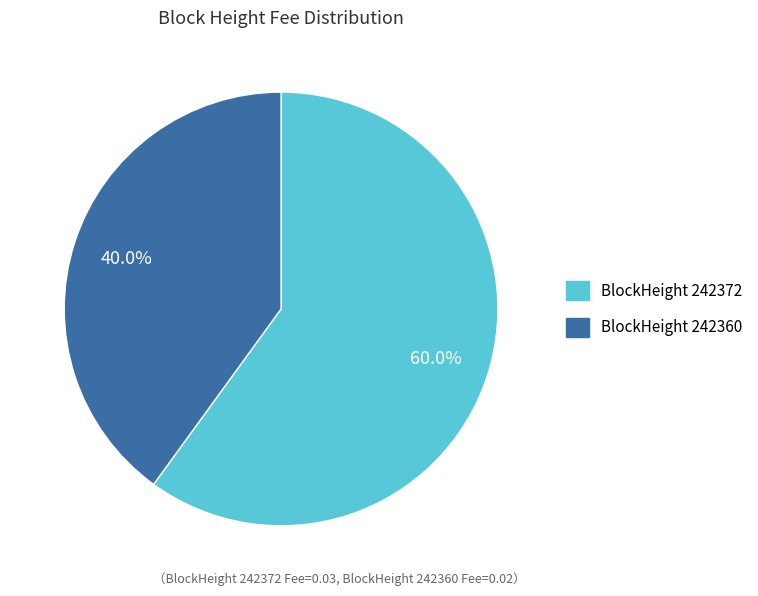

Does BlockHeight 242372 represent more than half of the total?

Yes